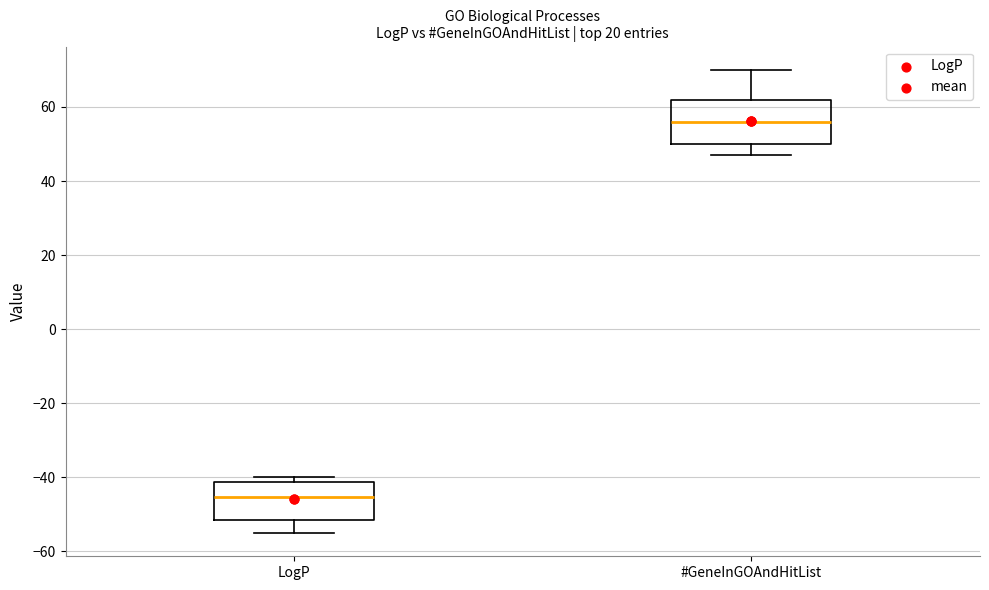

Which box has the lowest median line?

LogP